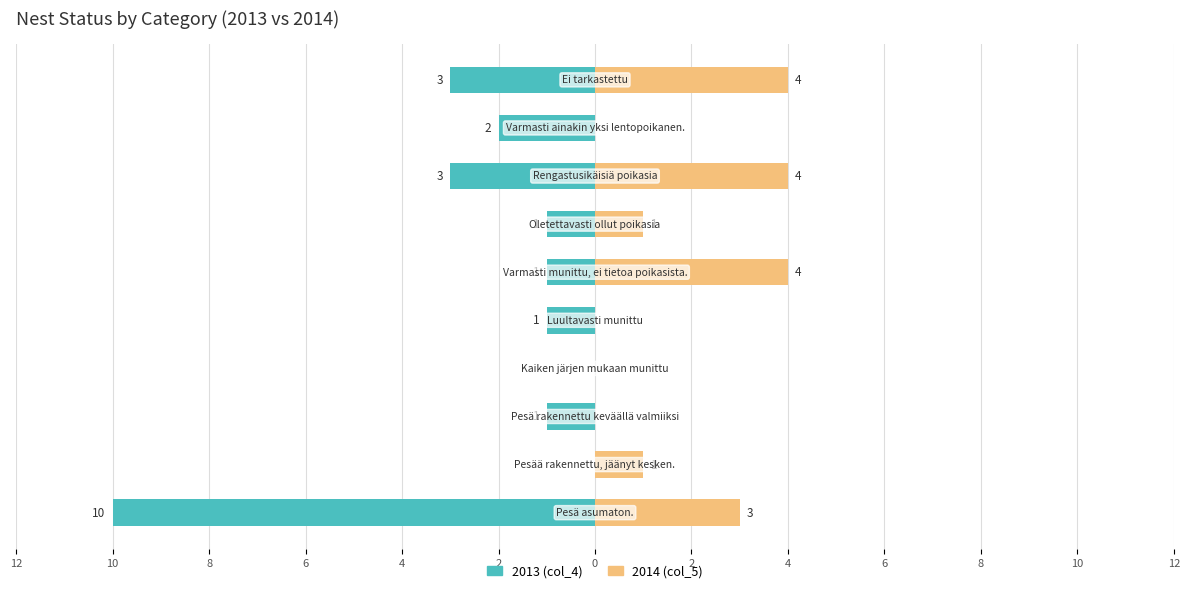

Is it true that 2013 (col_4) equals -1 at 8?

True